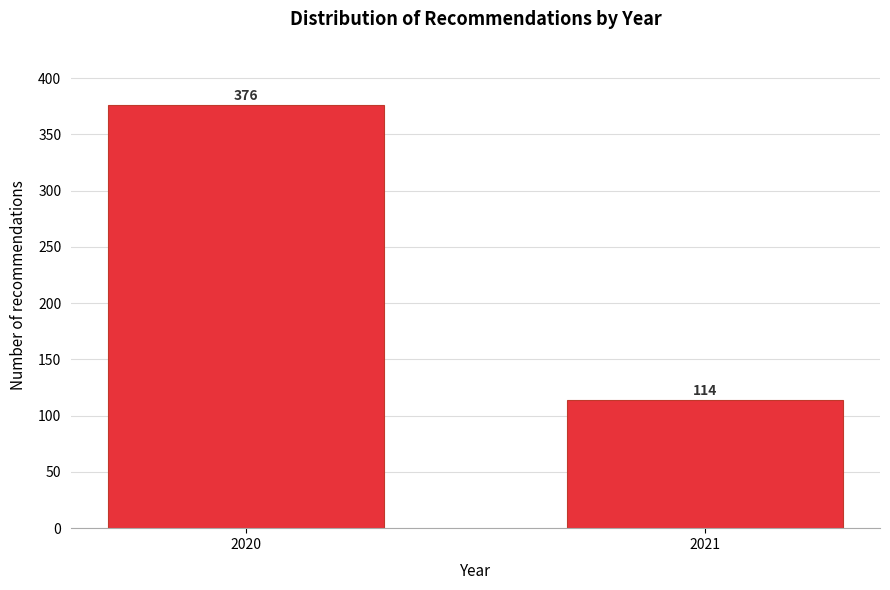

Reading right to left, what are all the values shown in this chart?

114	376